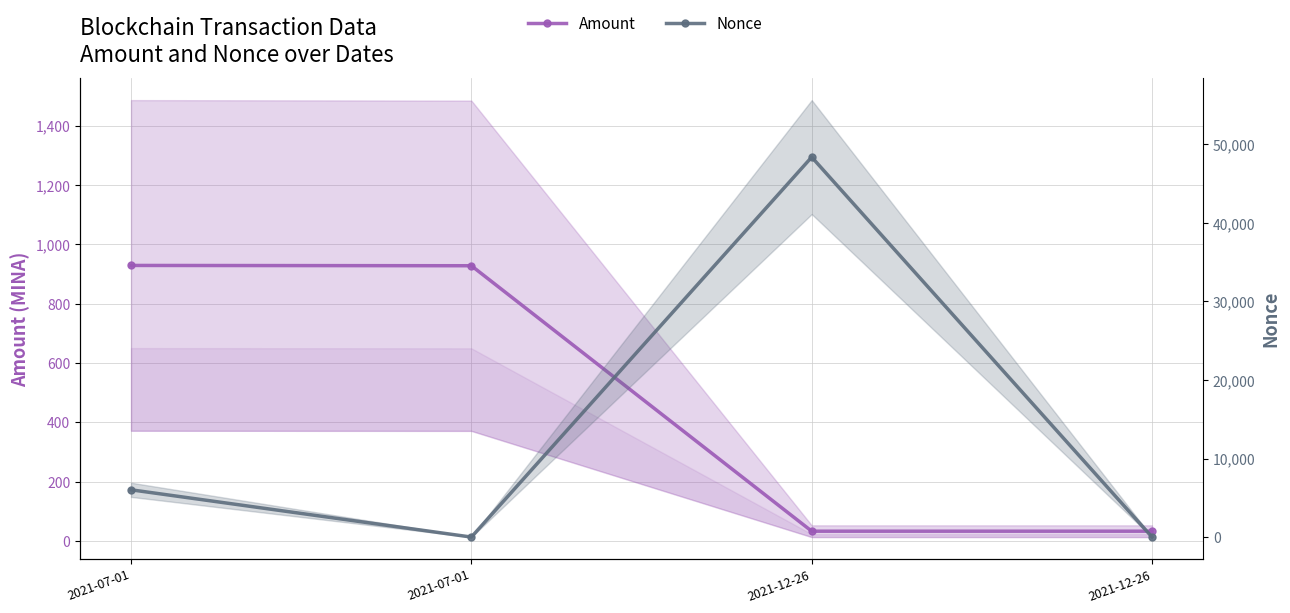

Where is Nonce nearest to the value 24192?

2021-07-01